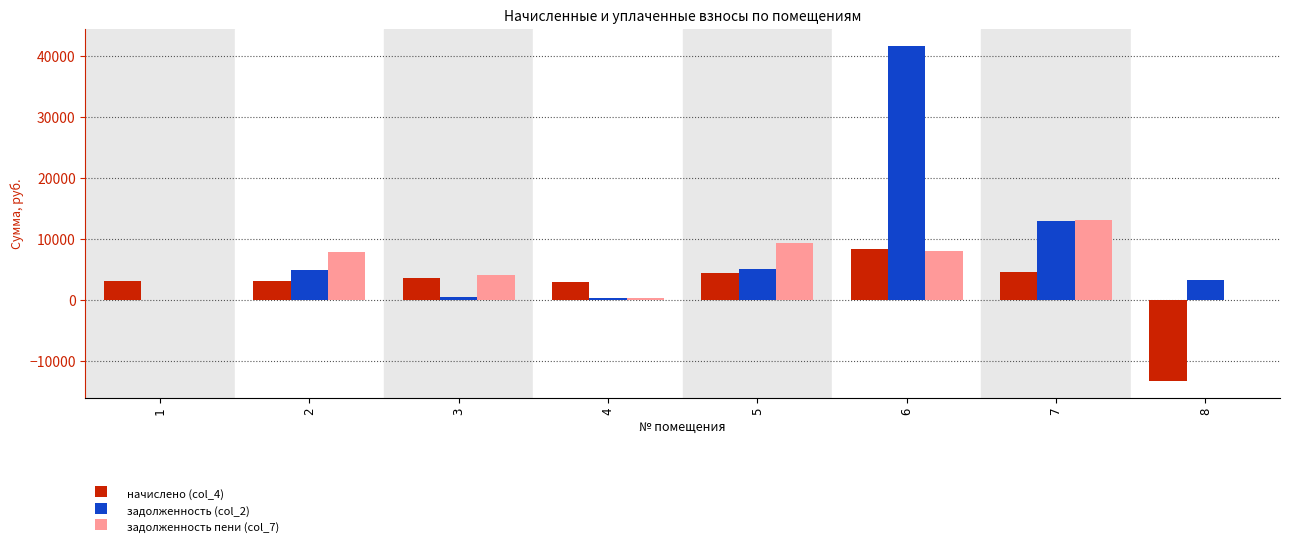

How many data points does each series have?

8